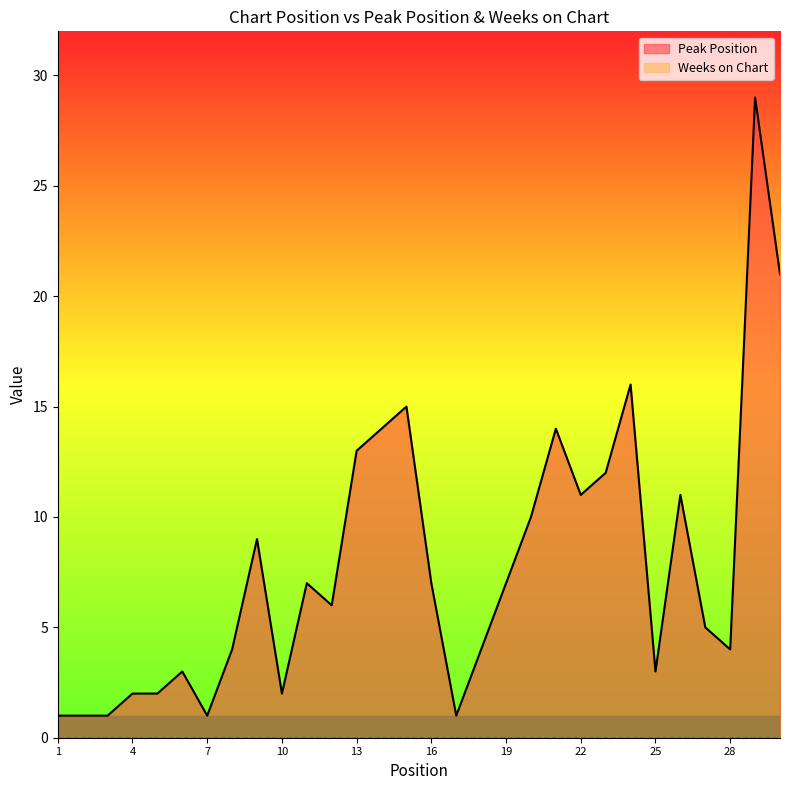

How many data points are less than 7?

15